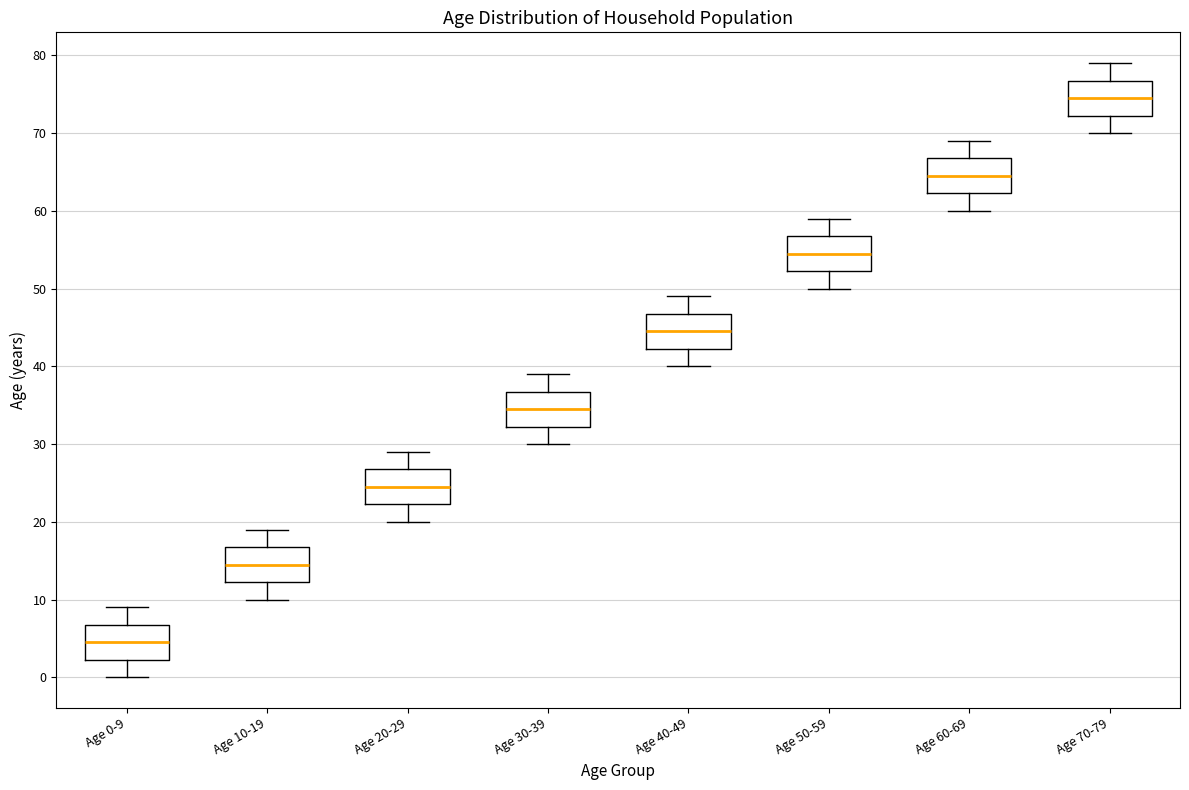

Which box's median line is the lowest?

Age 0-9